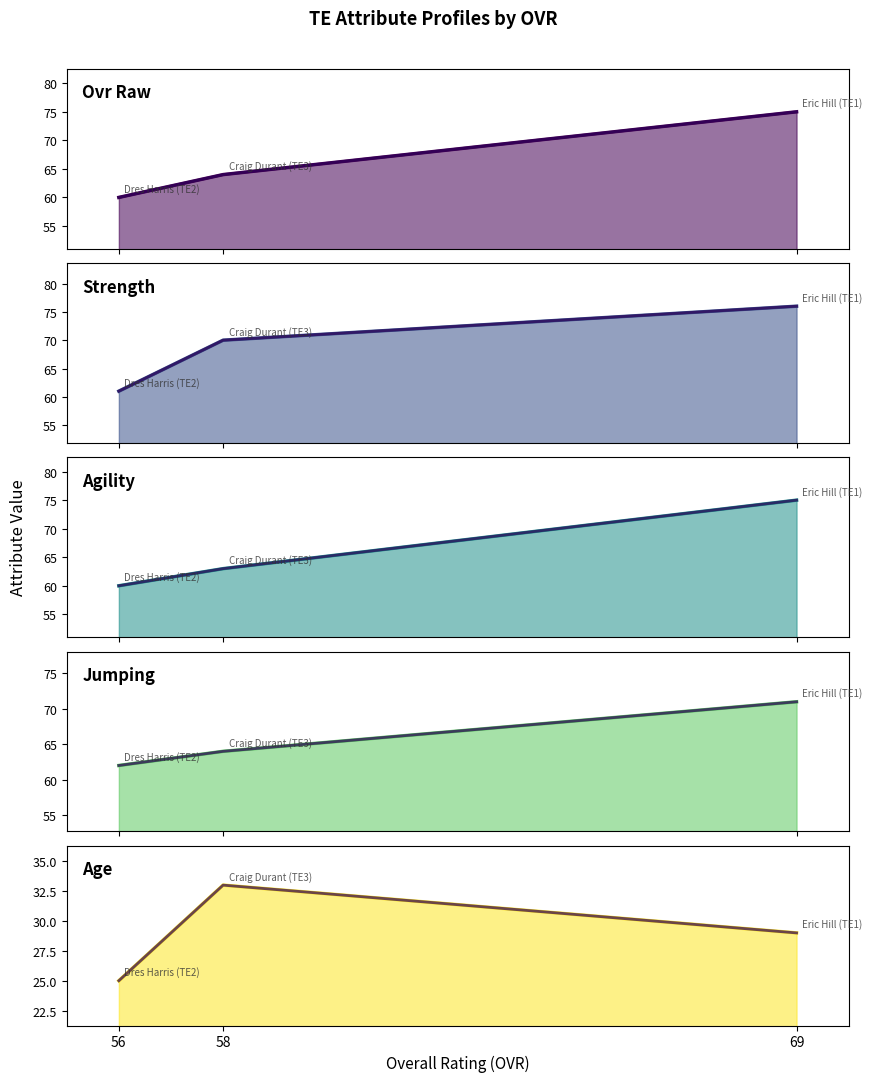

The value of jumping at 56 is 62. True or false?

True